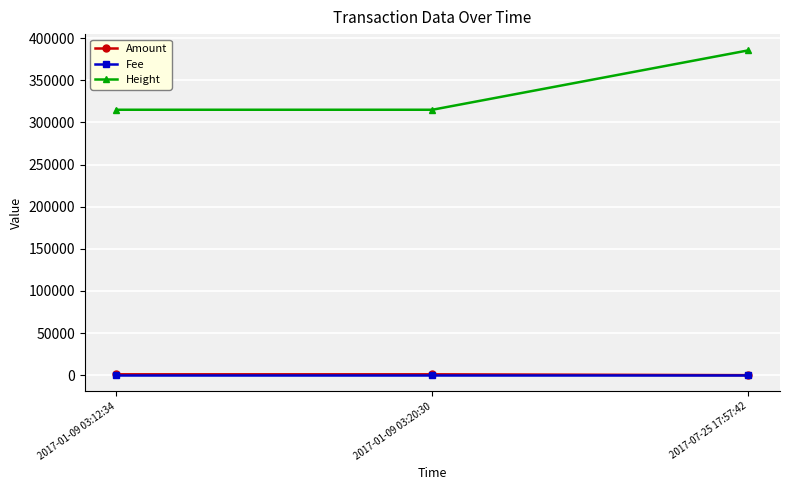

What is the label of the 3rd point from the right?

2017-01-09 03:12:34